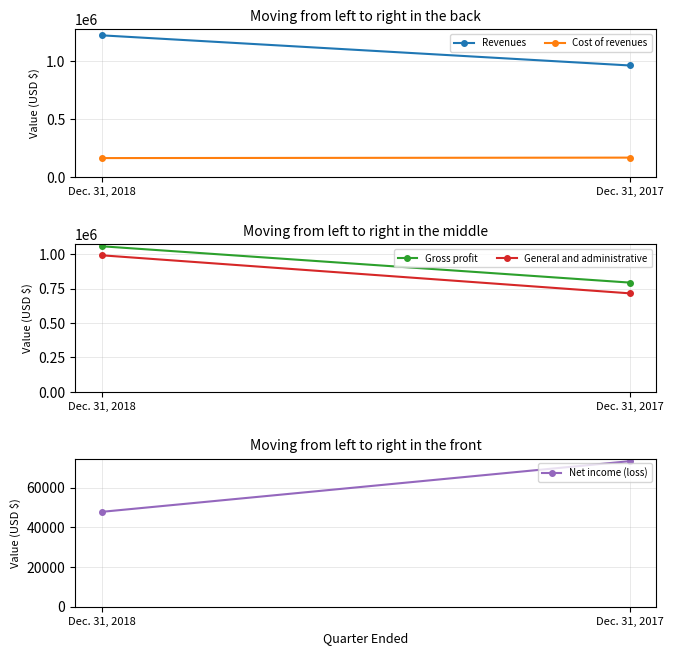

How many values in the General and administrative series are below 990783?

1